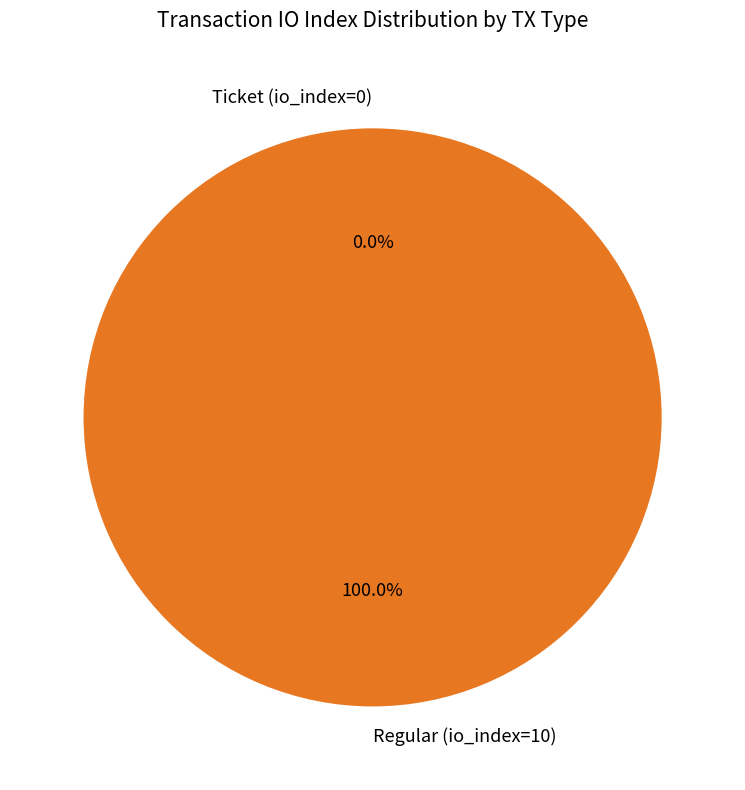

What is the smallest slice in the pie chart?

Ticket (io_index=0)